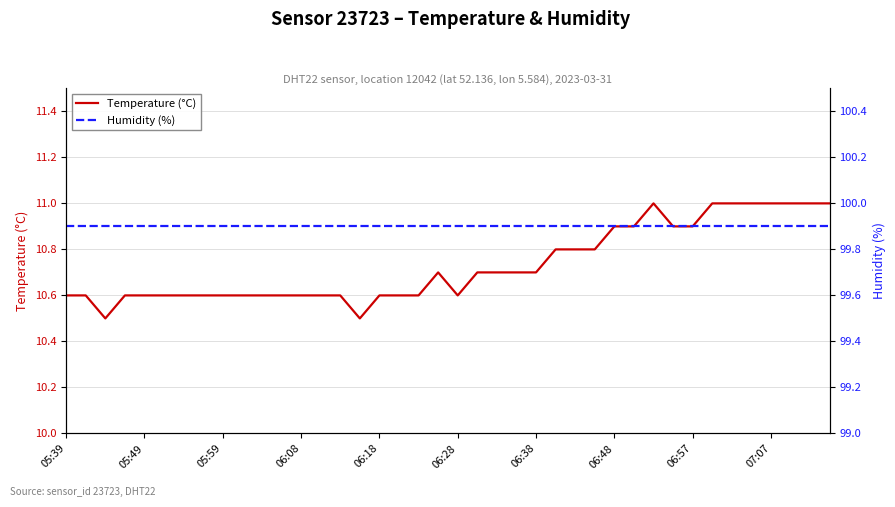

True or false: temperature and humidity intersect in this chart.

False